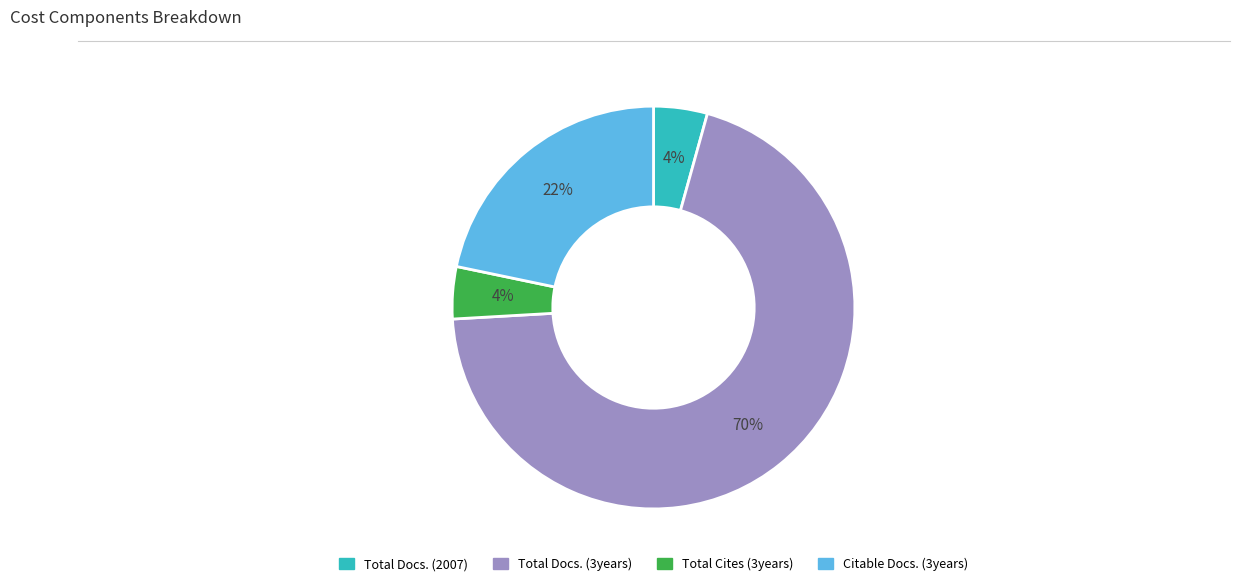

To the nearest percent, what is the difference between the largest and smallest slice percentages?

66%